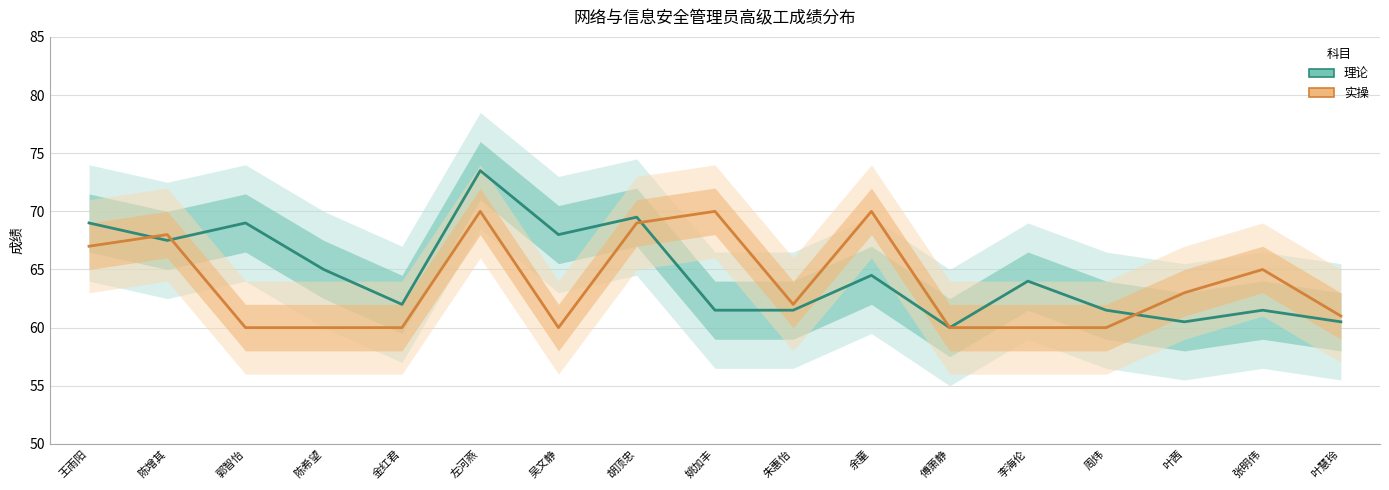

At which category is the sum across all series the highest?

左河燕